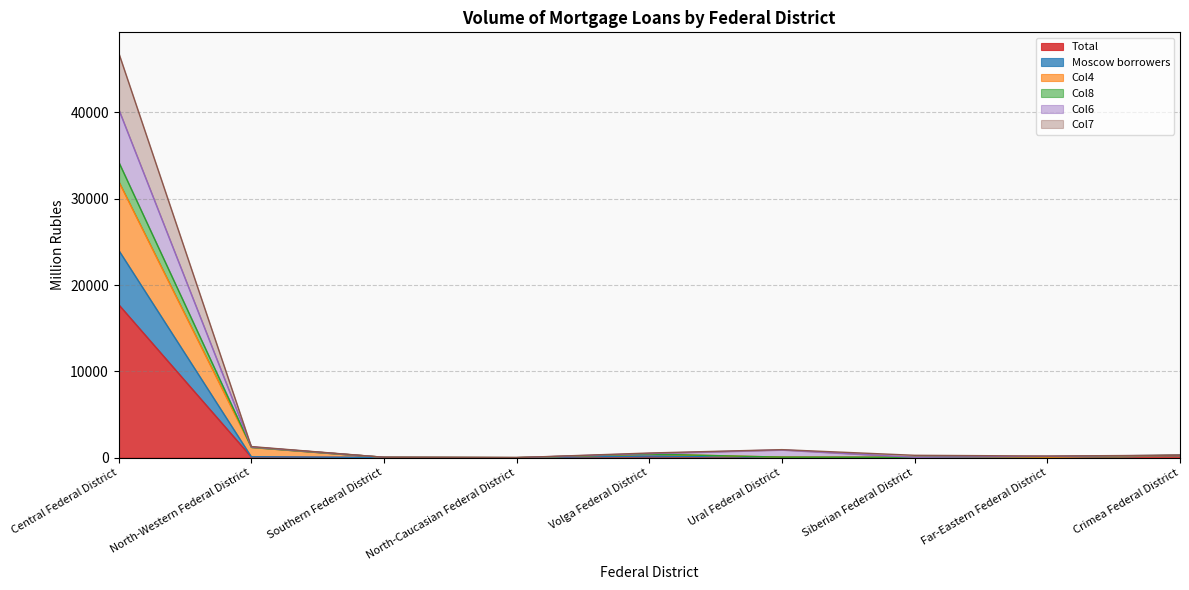

True or false: Total has more than 2 points higher than both neighbors.

False